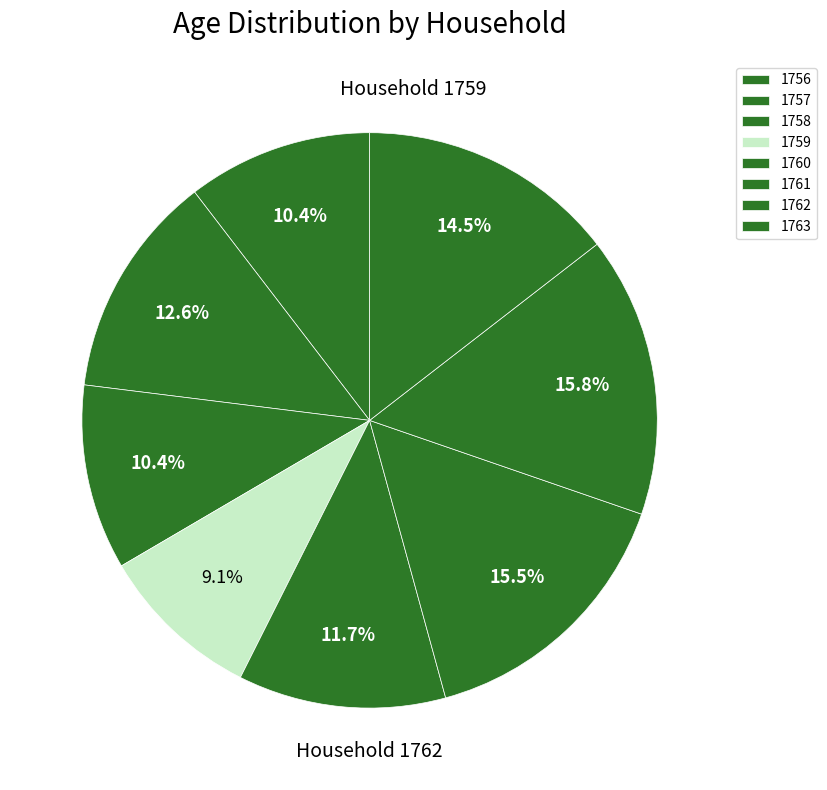

To the nearest percent, what portion does 1758 represent?

10%